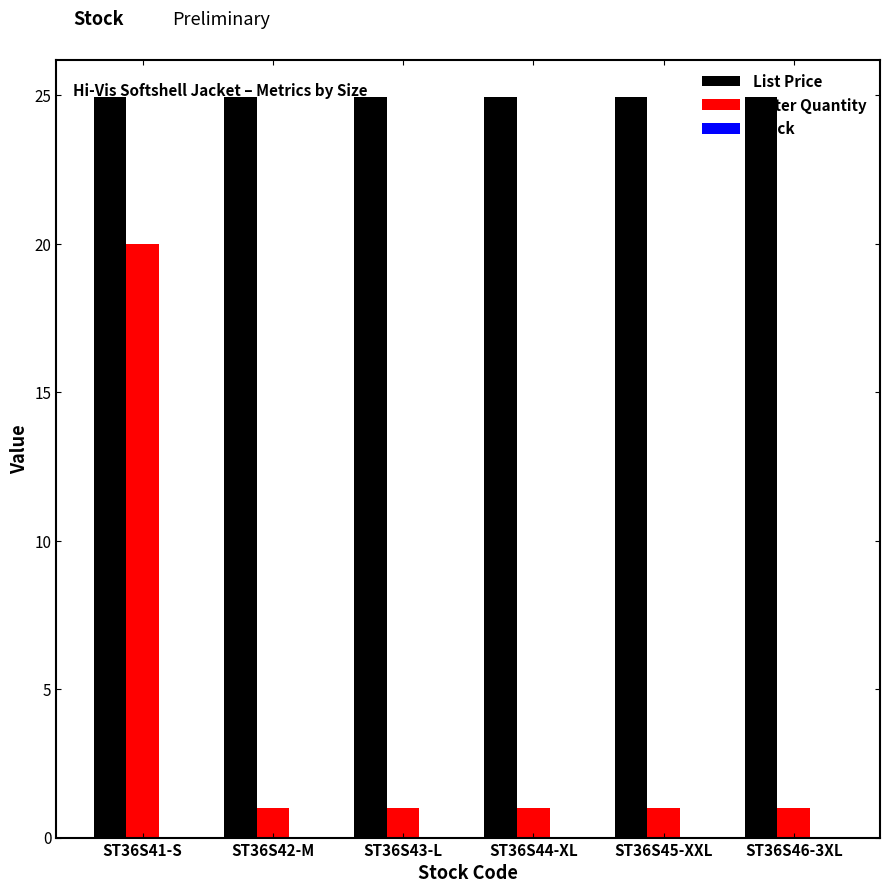

Which series has the largest total across all categories?

List Price